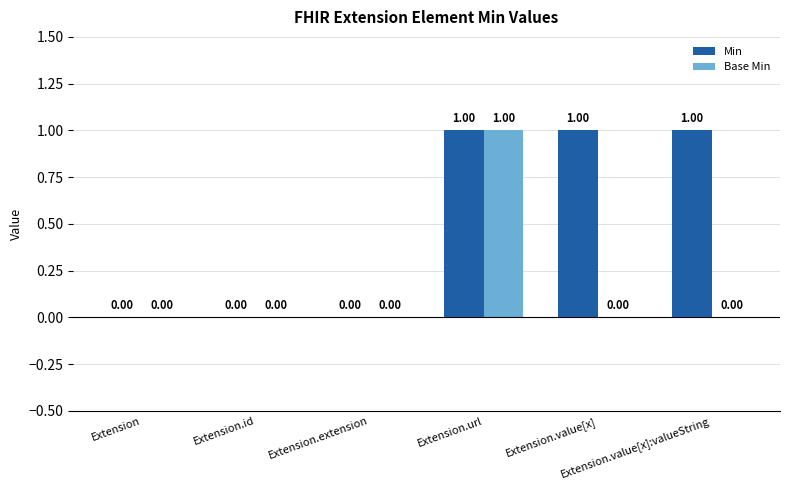

Which series has the largest total across all categories?

Min